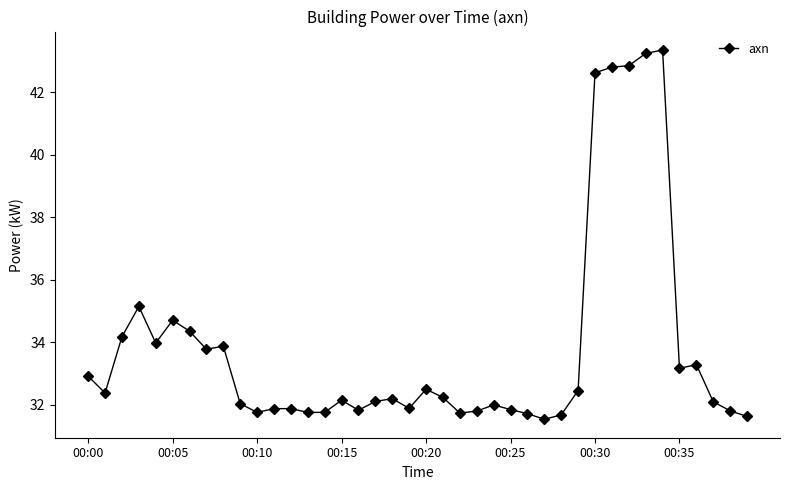

What is the value of the 25th point from the left?

32.0